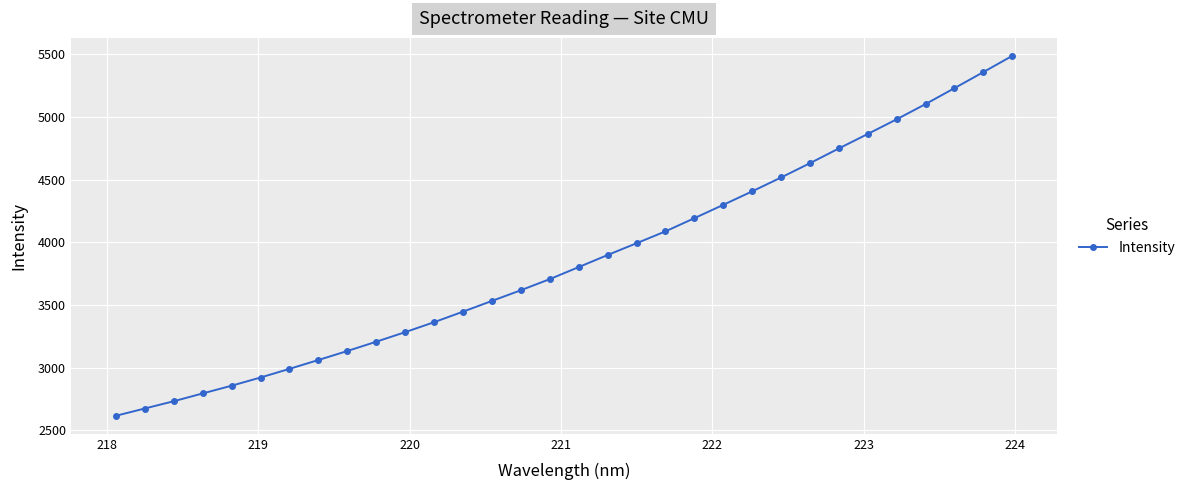

What is the difference between the maximum and minimum values?

2872.0